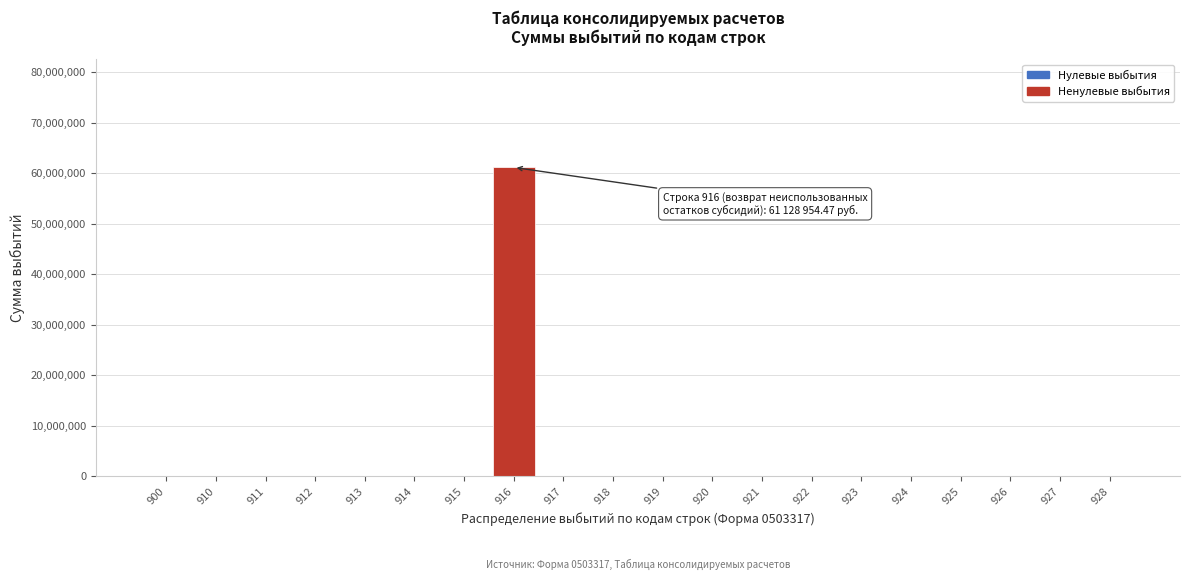

What is the maximum value shown in the chart?

61128954.5